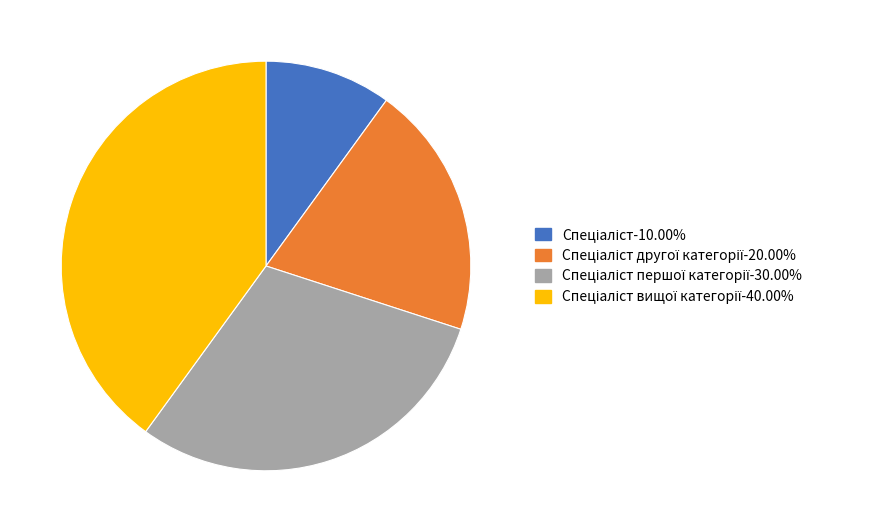

Is there a majority slice in this chart?

No